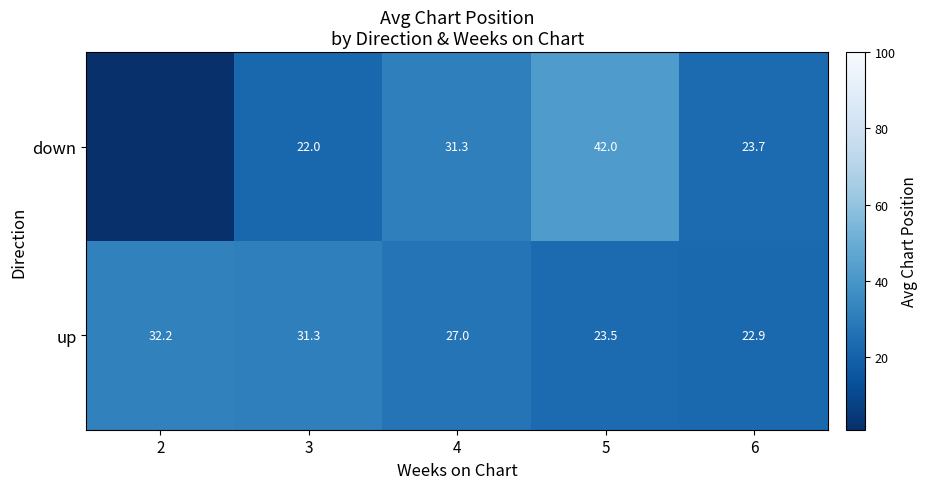

Rank the series at 5 from lowest to highest value.

up, down